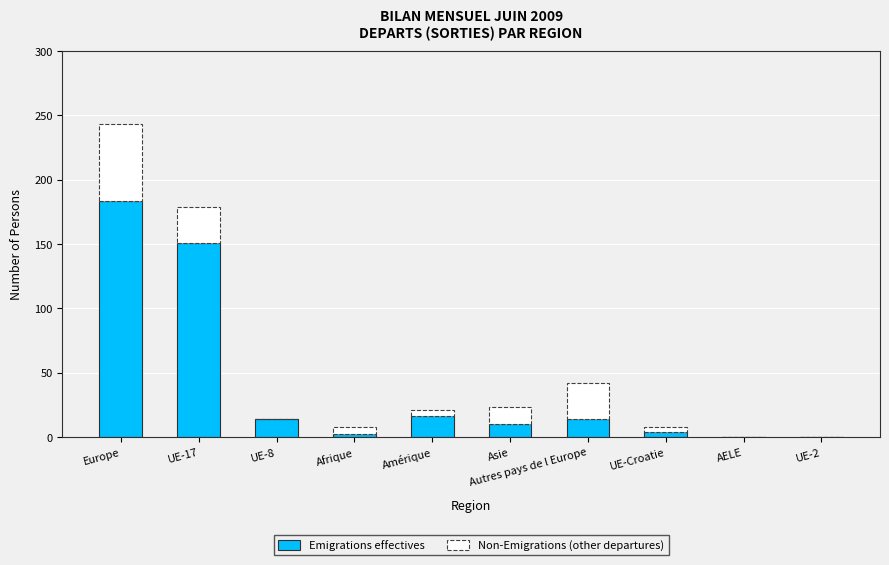

What value does the Emigrations effectives series have at Asie?

10